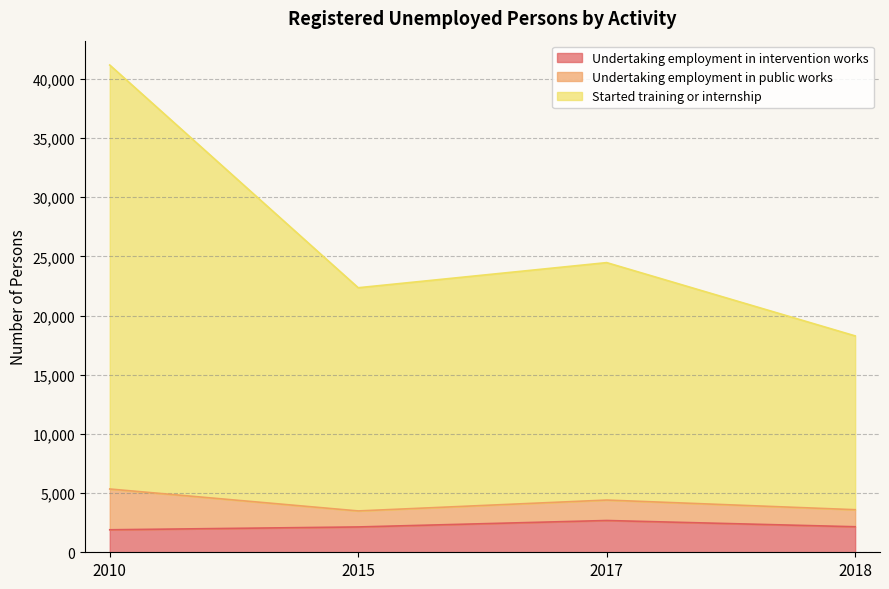

What is the value of the Undertaking employment in intervention works point at the 1st from the left?

1901